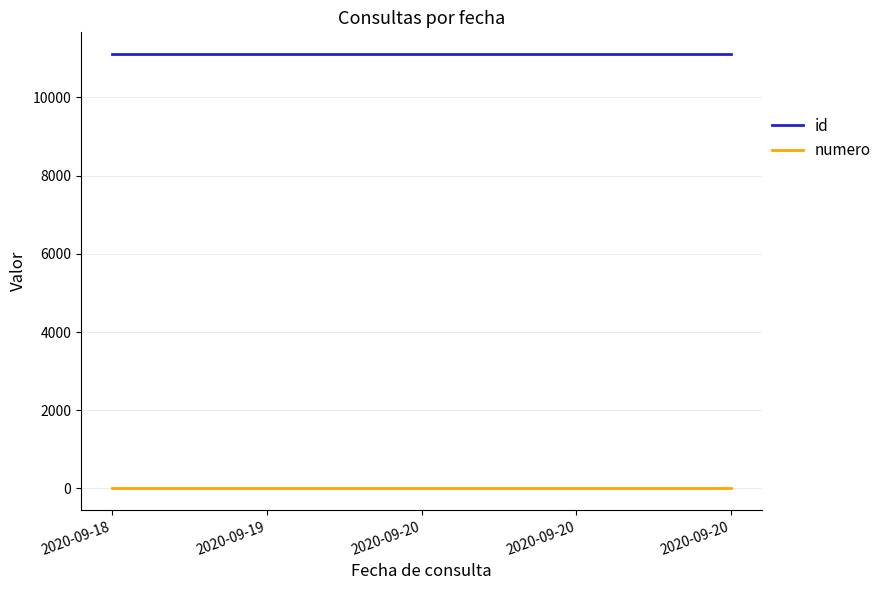

What is the value of the id point at the 2nd from the left?

11104